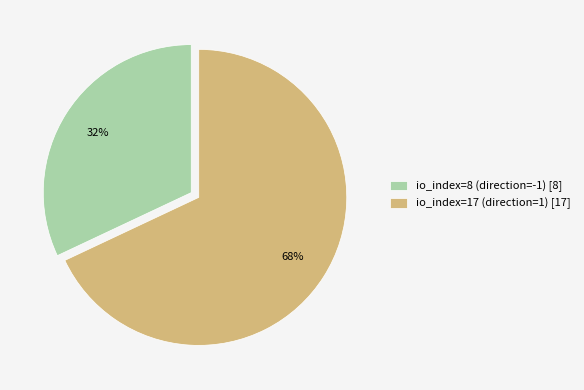

Is the sum of io_index=8 (direction=-1) [8] and io_index=17 (direction=1) [17] greater than half?

Yes